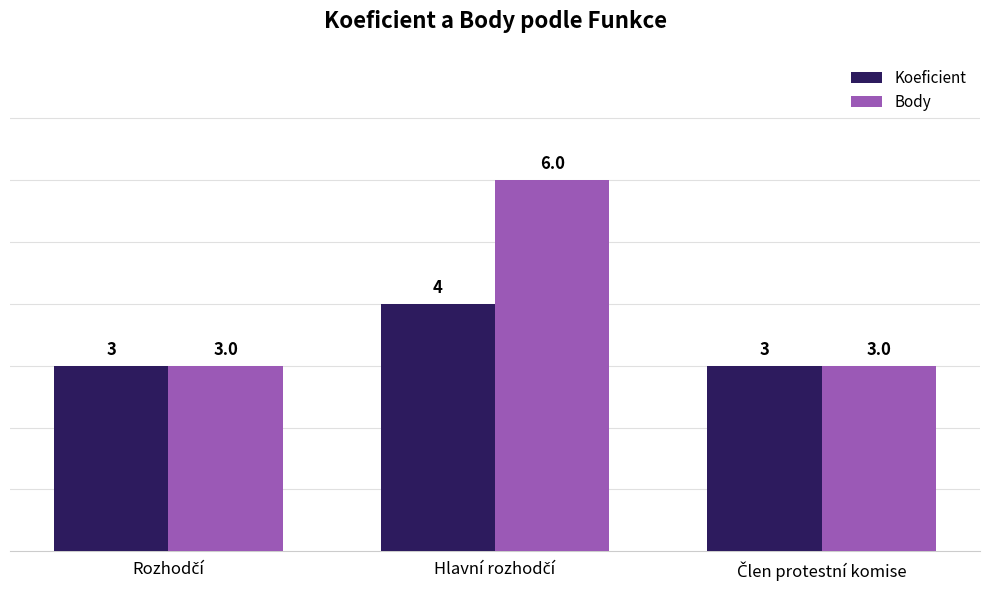

List the series in order of their overall mean, highest first.

Body, Koeficient